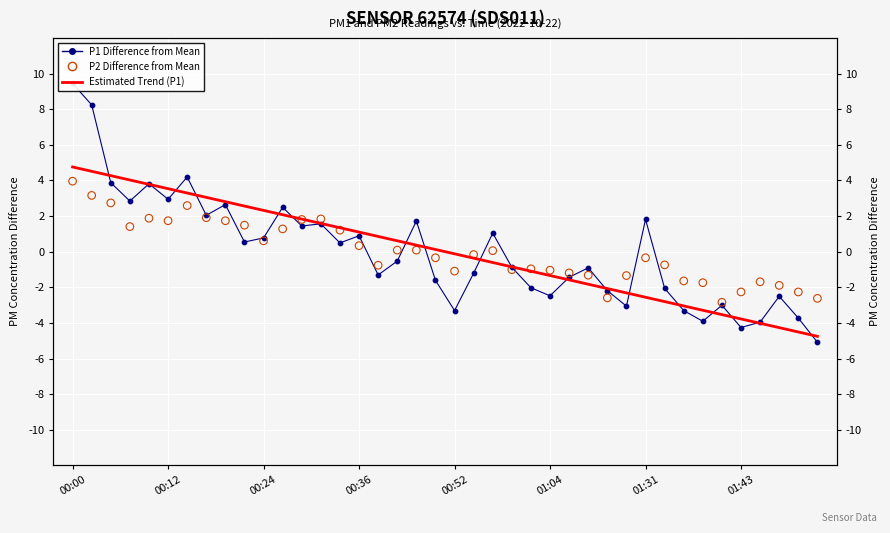

Which series has the widest spread of Y values?

P1 Difference from Mean